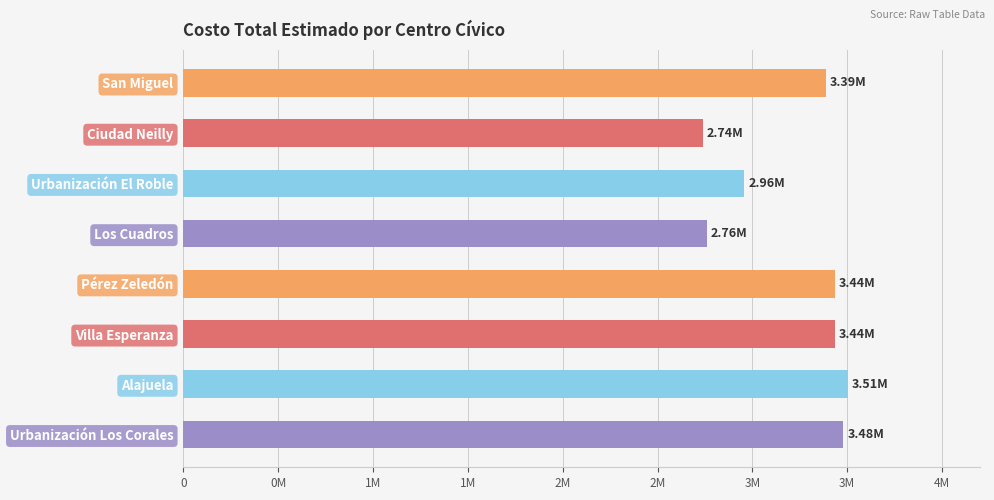

Does the chart contain stacked bars?

No